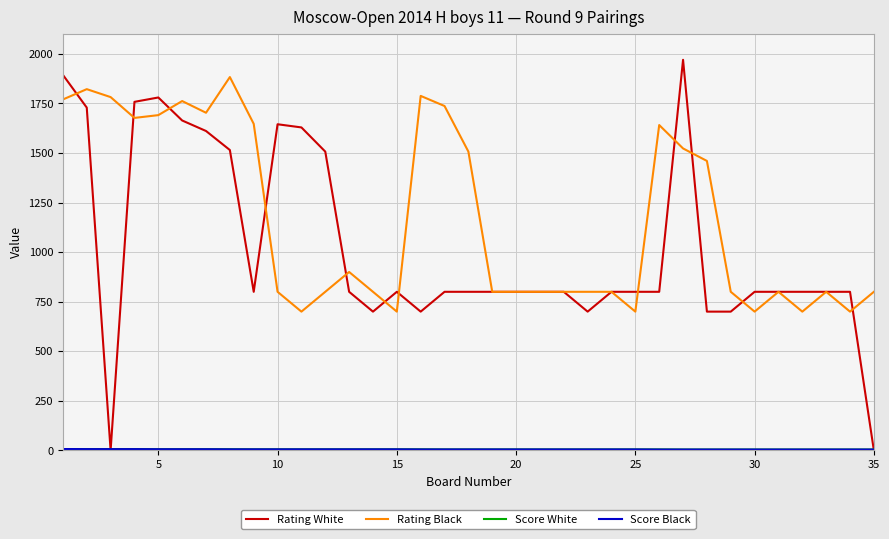

Which series has the largest total across all categories?

Rating Black